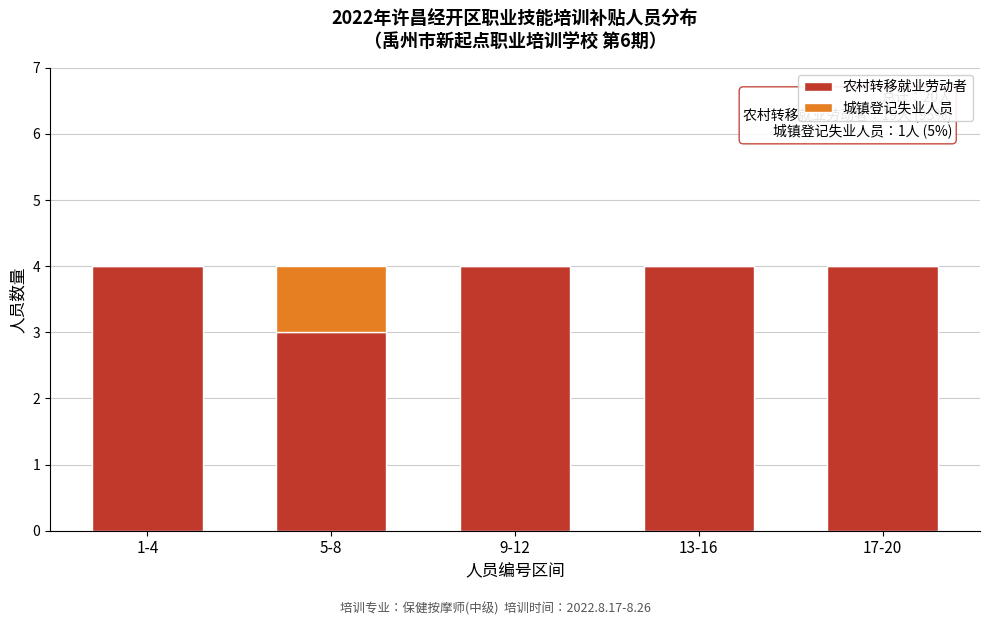

Reading right to left, what are the values for 农村转移就业劳动者?

17-20=4	13-16=4	9-12=4	5-8=3	1-4=4